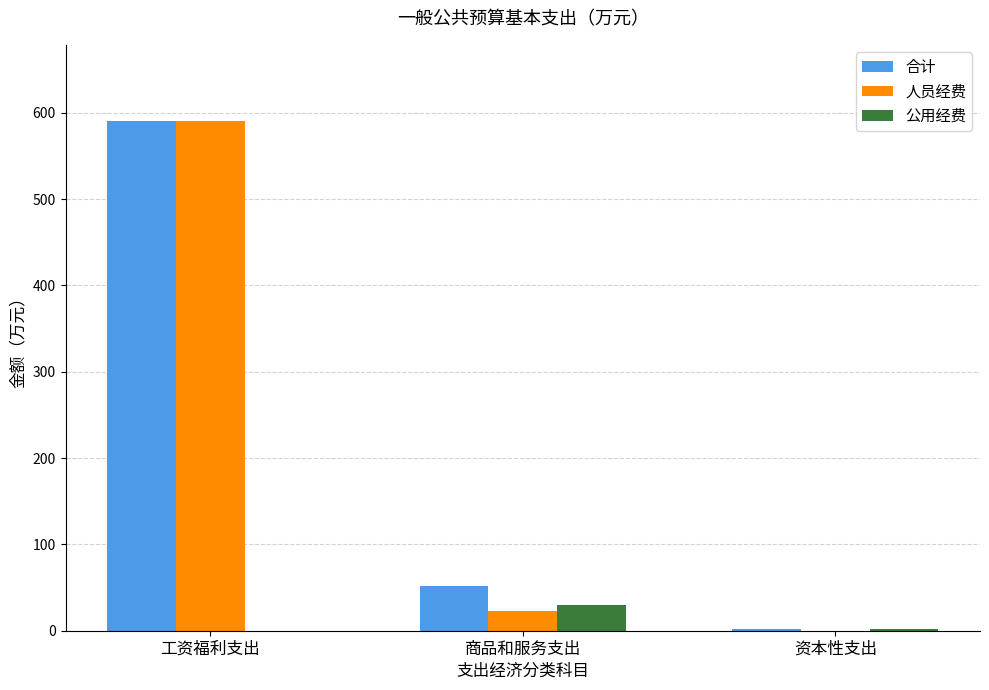

True or false: 合计 has a value of 51.8 at 商品和服务支出.

True